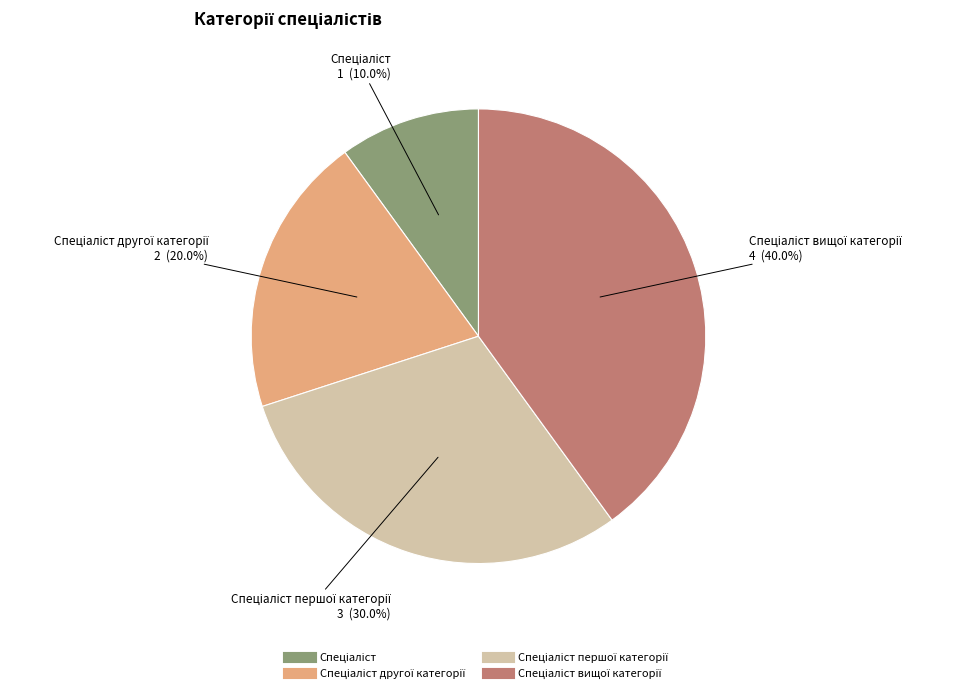

To the nearest percent, what is the difference between the largest and smallest slice percentages?

30%